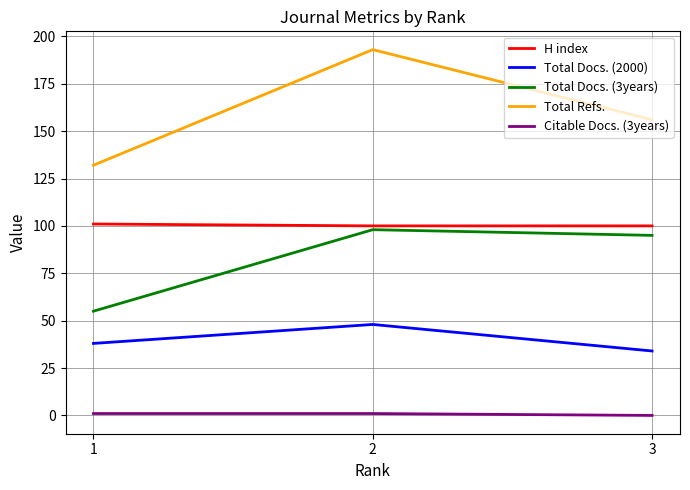

The value of Total Docs. (3years) at 1 is 20. True or false?

False